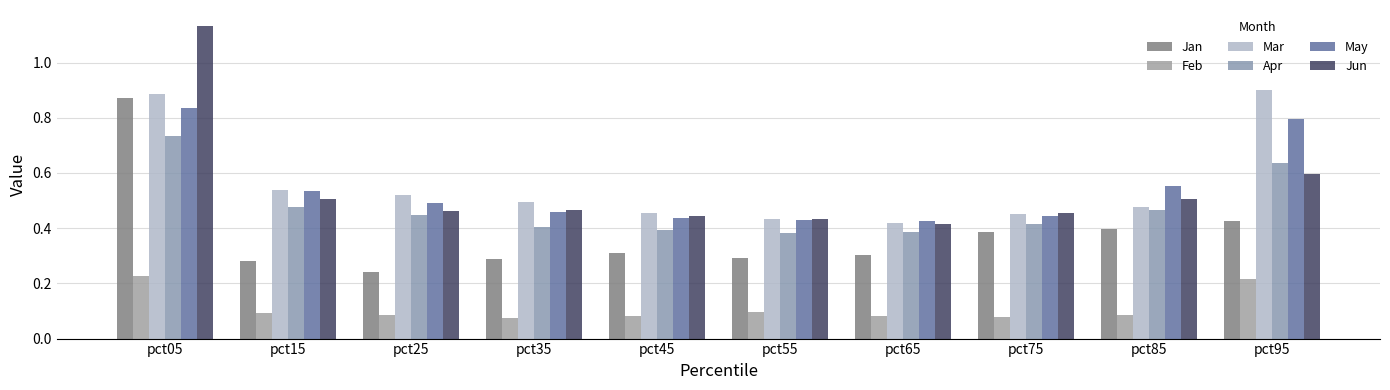

What are all the series names shown in the legend?

Jan, Feb, Mar, Apr, May, Jun